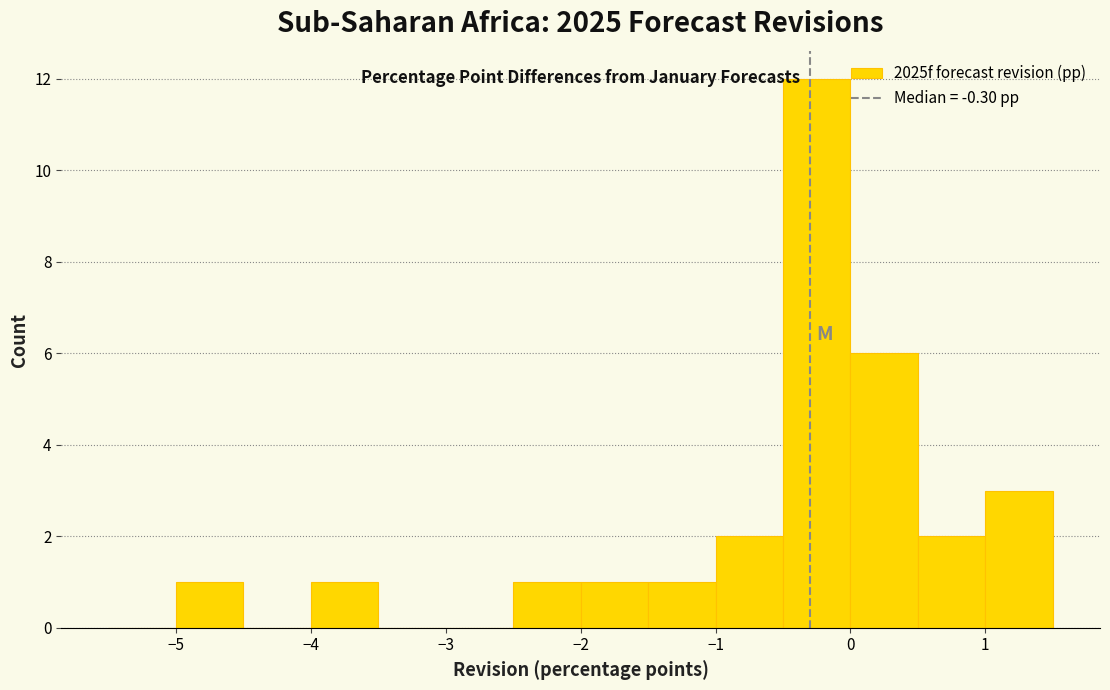

Reading left to right, transcribe this chart: for each bar, give the range it covers on the x-axis and its height. The values are not printed on the chart, so give them approximately, as read against the axis.

-5.5 to -5.0: 0
-5.0 to -4.5: 1
-4.5 to -4.0: 0
-4.0 to -3.5: 1
-3.5 to -3.0: 0
-3.0 to -2.5: 0
-2.5 to -2.0: 1
-2.0 to -1.5: 1
-1.5 to -1.0: 1
-1.0 to -0.5: 2
-0.5 to 0.0: 12
0.0 to 0.5: 6
0.5 to 1.0: 2
1.0 to 1.5: 3